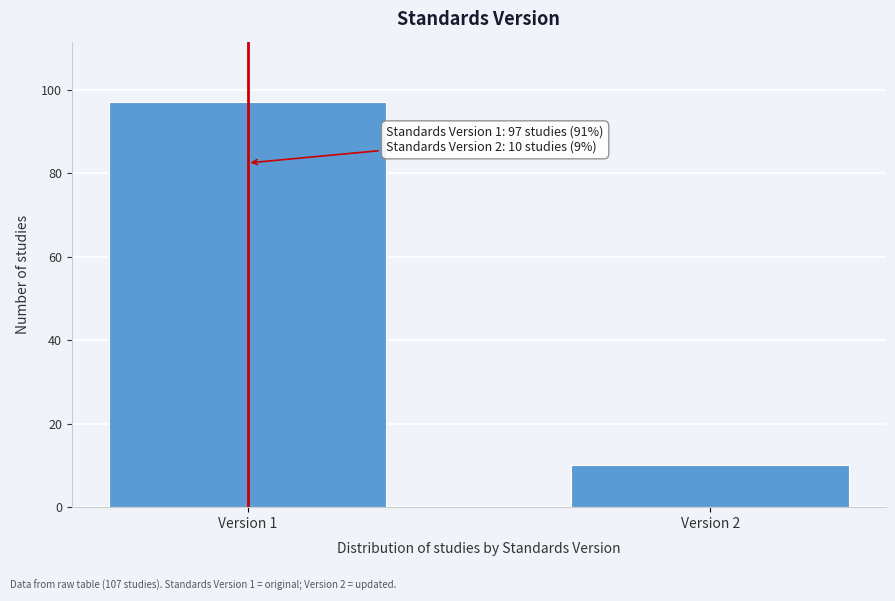

Reading right to left, what are all the values shown in this chart?

Version 2=10	Version 1=97